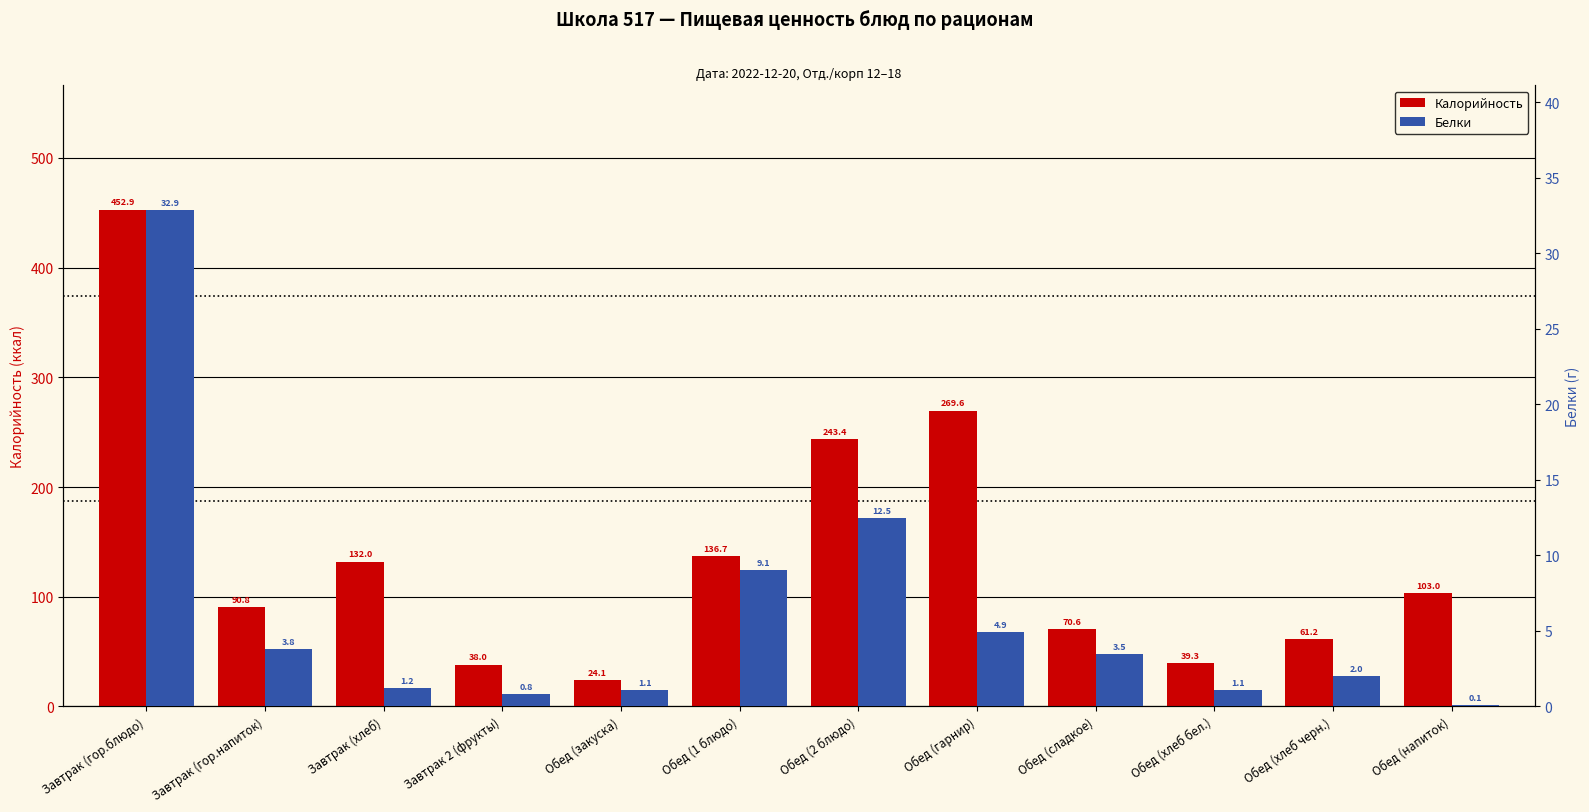

Which series has the largest total across all categories?

Калорийность